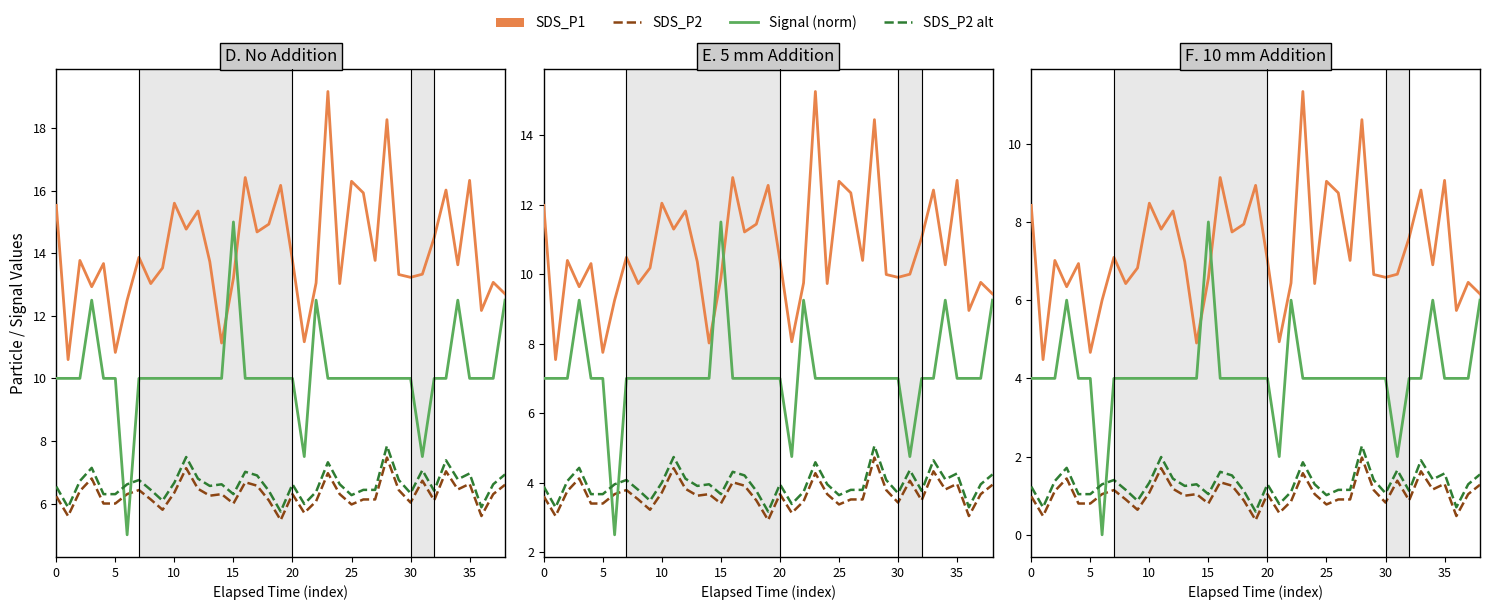

The SDS_P2 alt series shows 0.3 at 30. True or false?

False